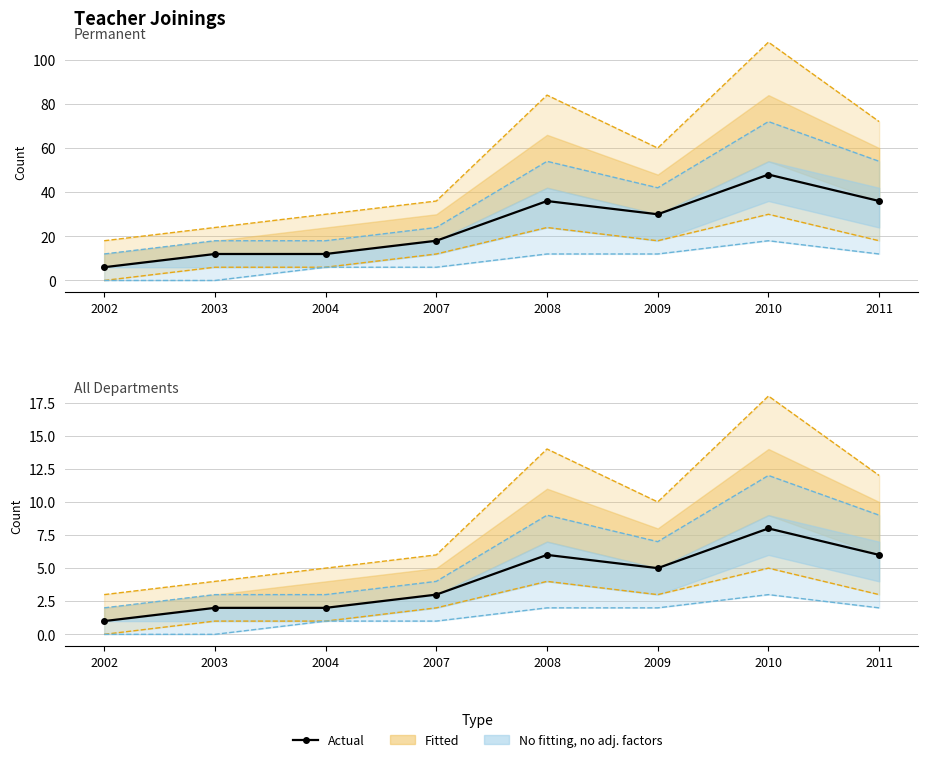

Is it true that the value at 2004 is 3?

False